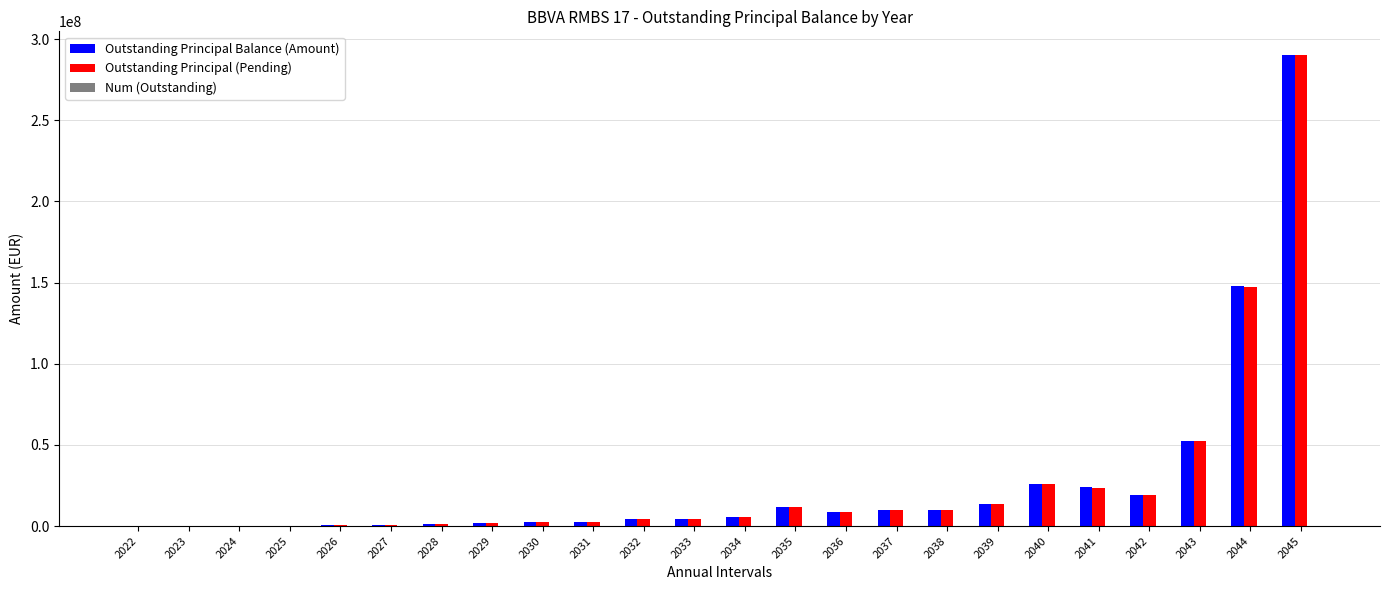

What is the highest value of the Outstanding Principal Balance (Amount) series?

290241470.6